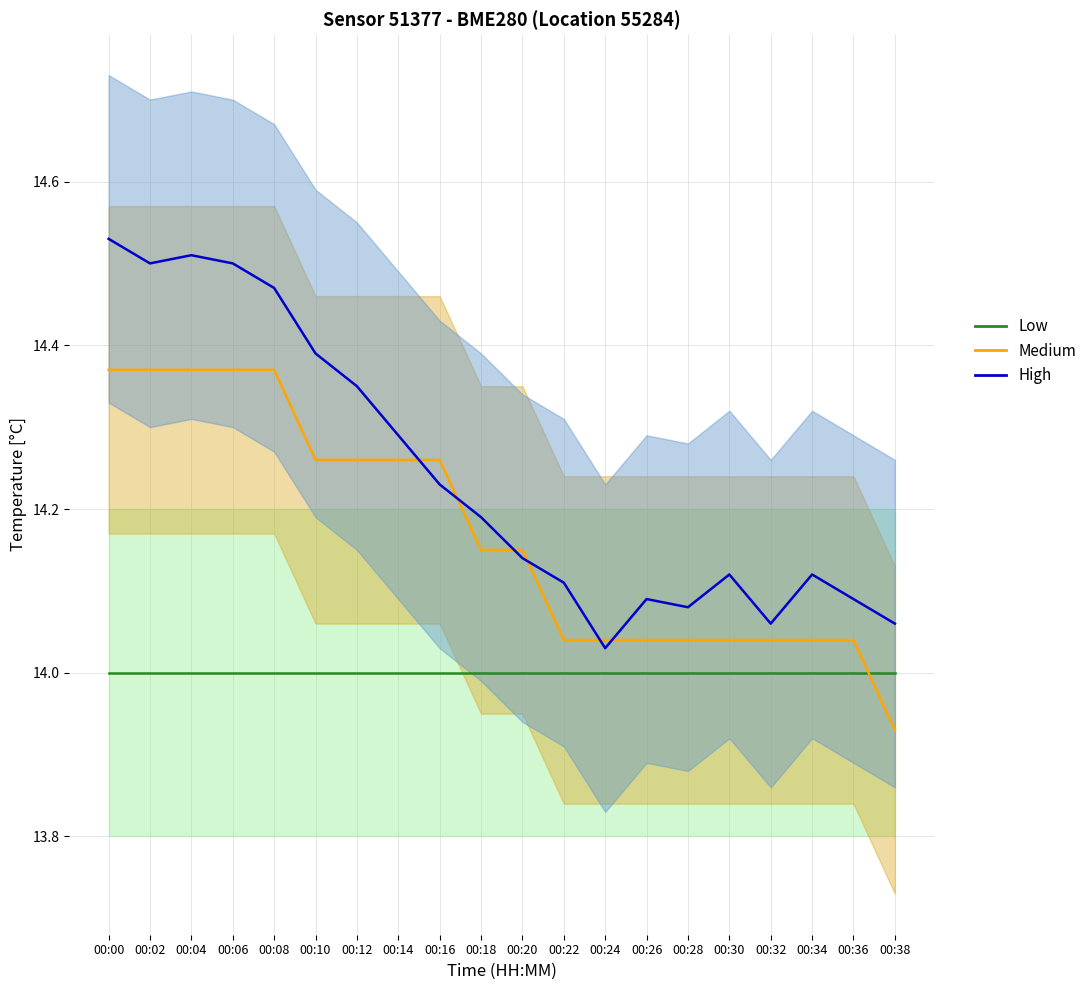

The Pressure (medium) series shows 7.9 at 00:20. True or false?

False